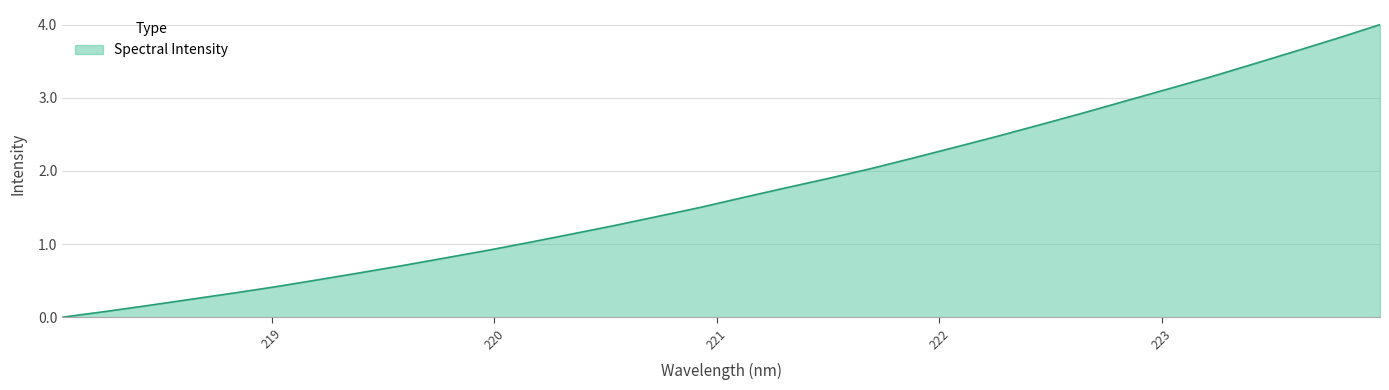

What is the difference between the maximum and minimum values?

4.0